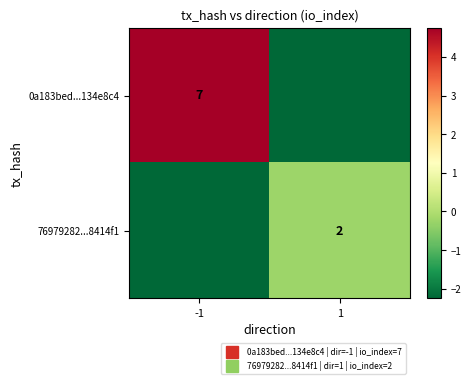

Which series changed the most between -1 and 1?

0a183bed...134e8c4